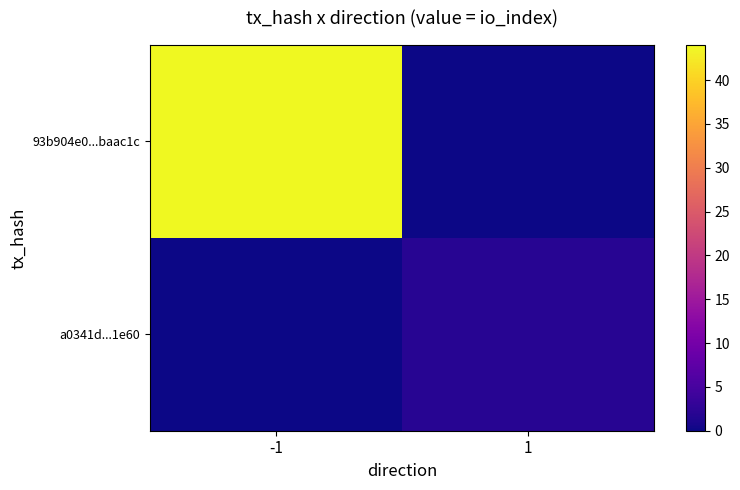

Which series has the largest total across all categories?

93b904e0...baac1c